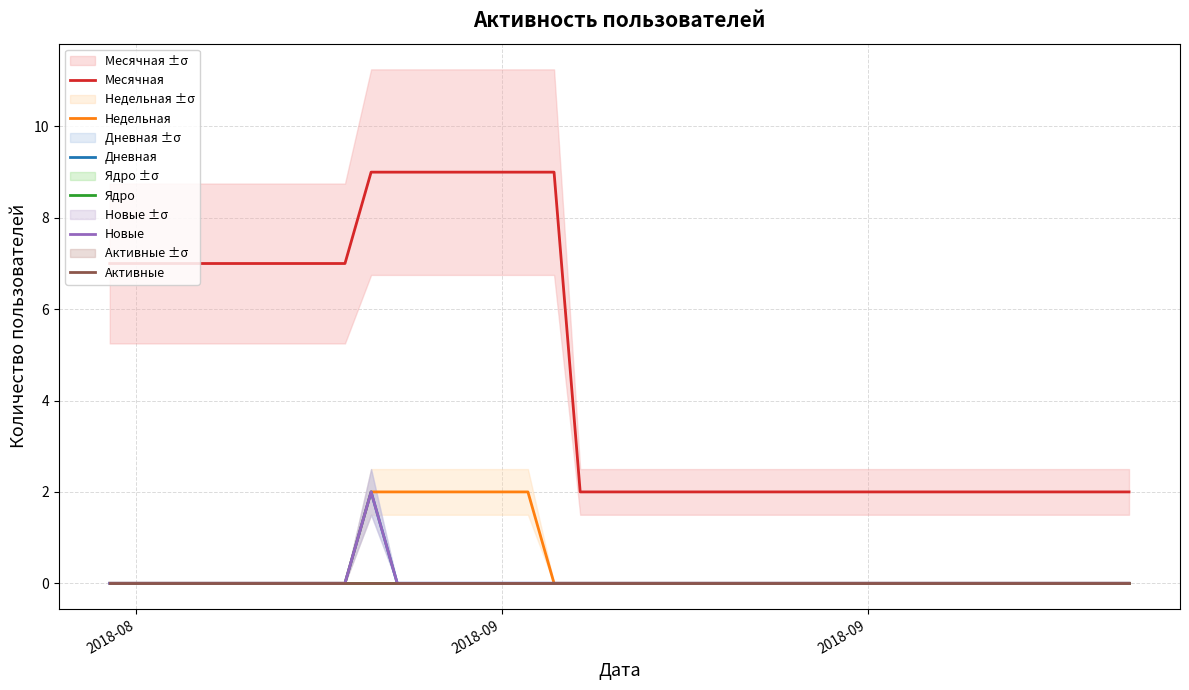

How many series are shown in this chart?

6